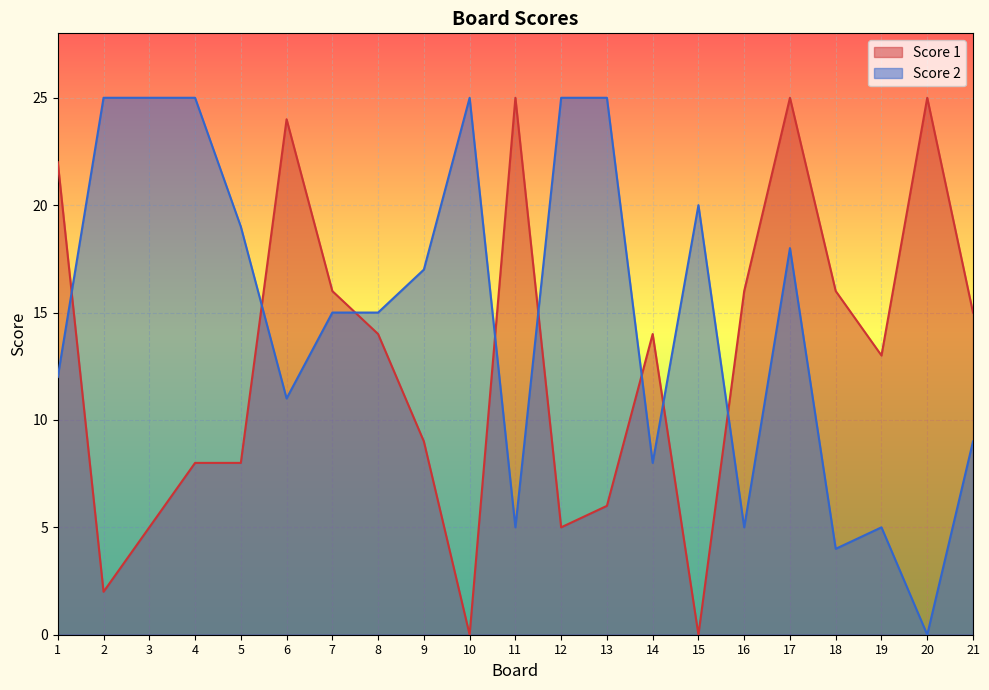

Count the number of categories in the chart.

21